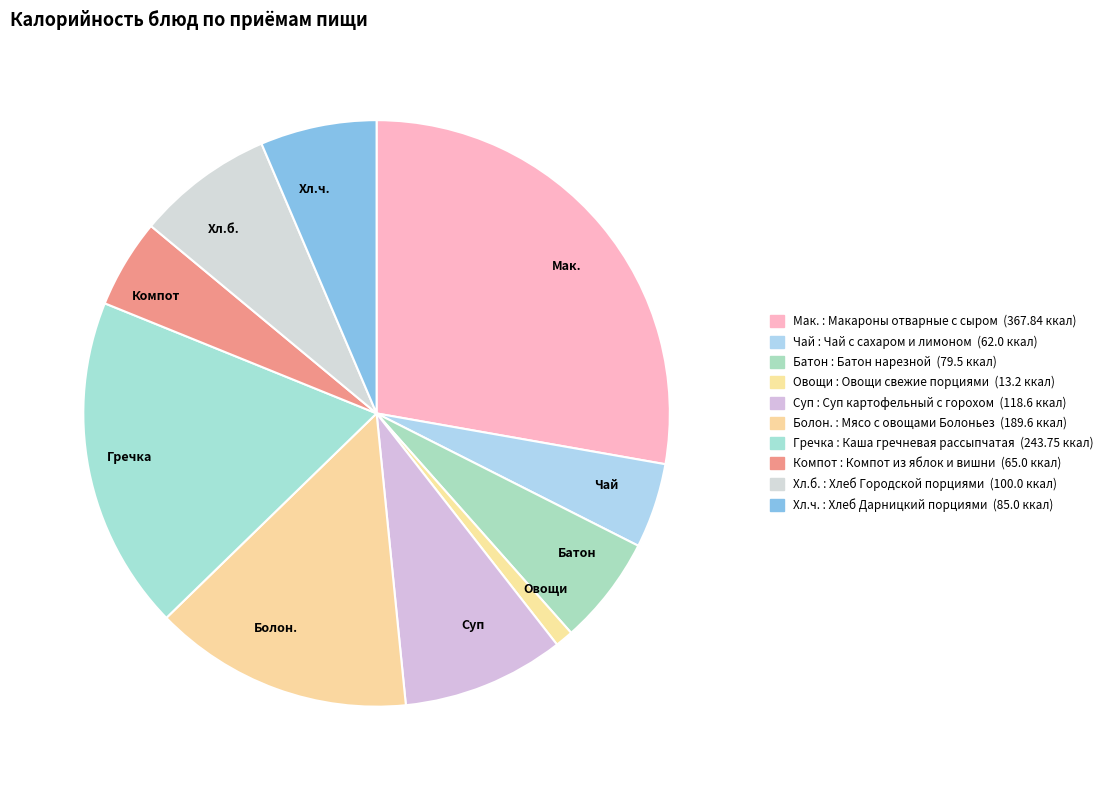

Is Хл.ч. the majority of the pie?

No